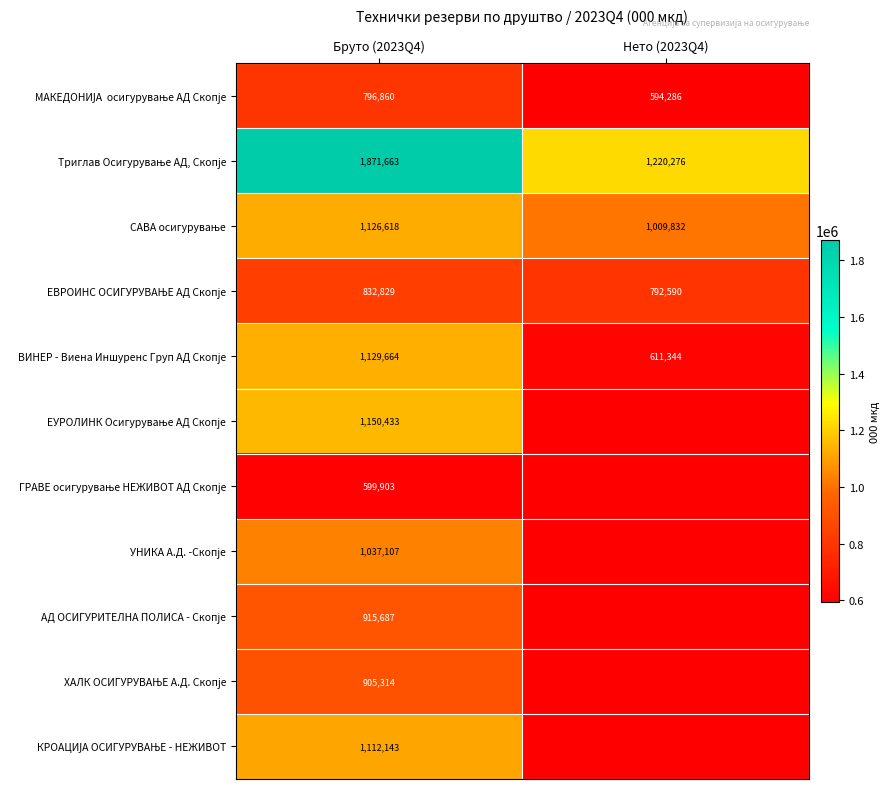

What is the difference between the highest and lowest values at Бруто (2023Q4)?

1271760